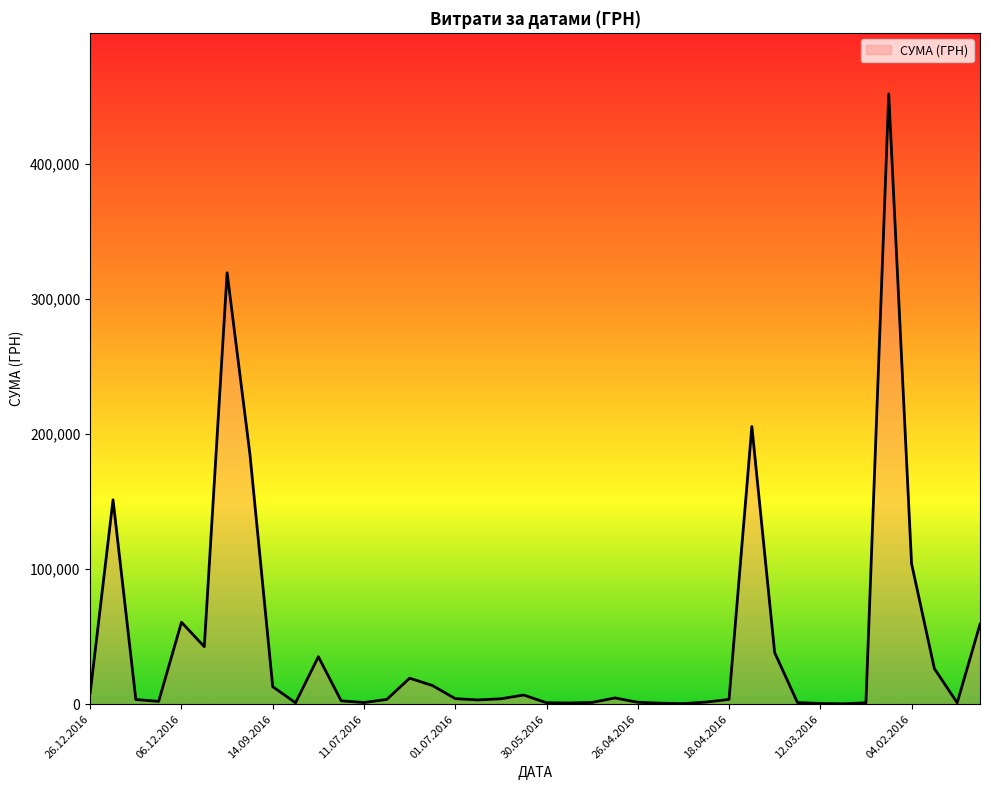

What is the maximum value shown in the chart?

452100.0